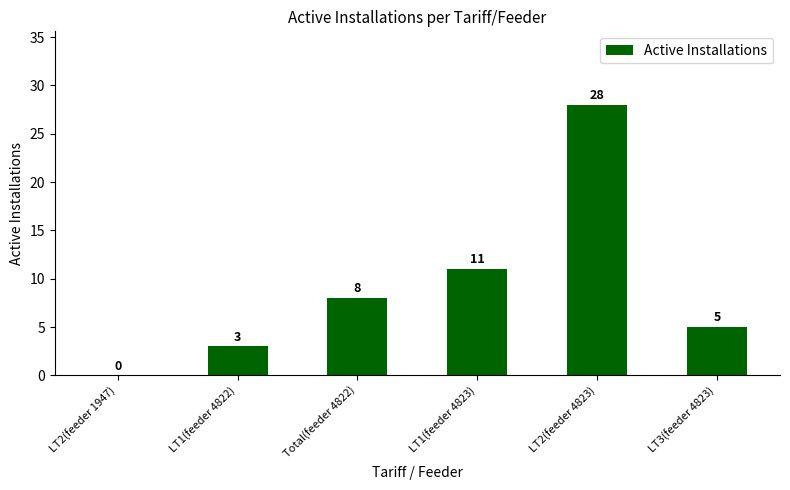

At which label is the value closest to 14?

LT1(feeder 4823)